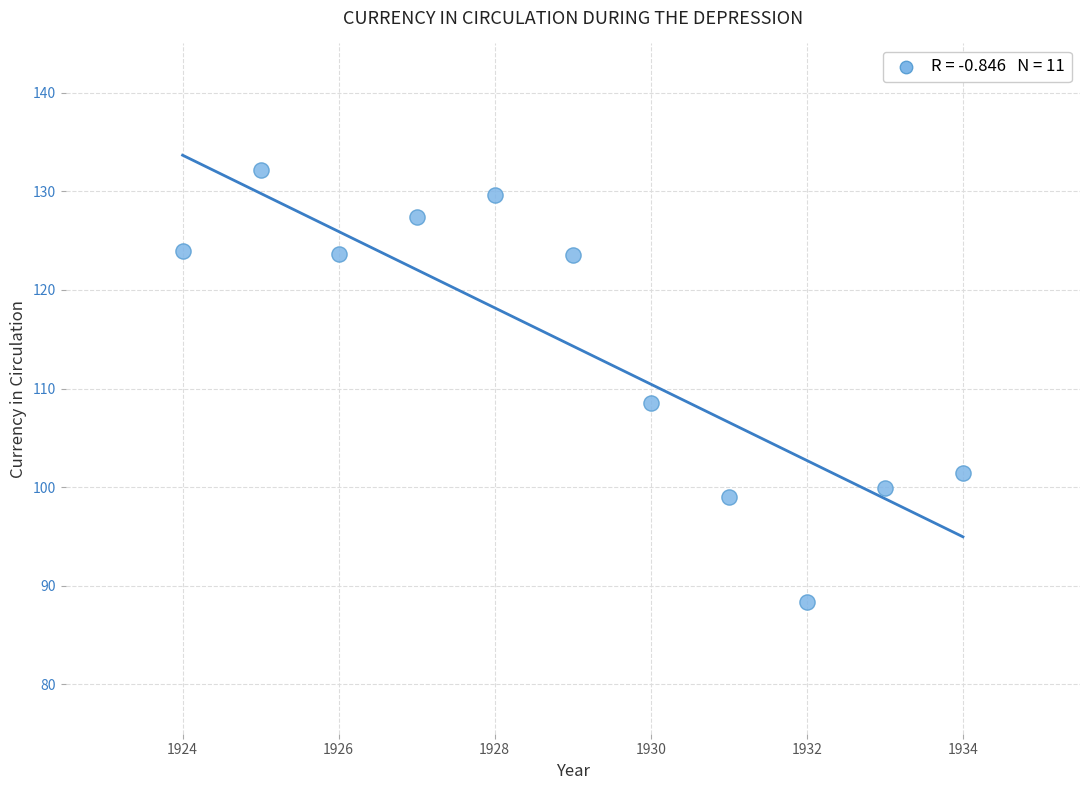

What Y value in the scatter plot is closest to 110?

108.5